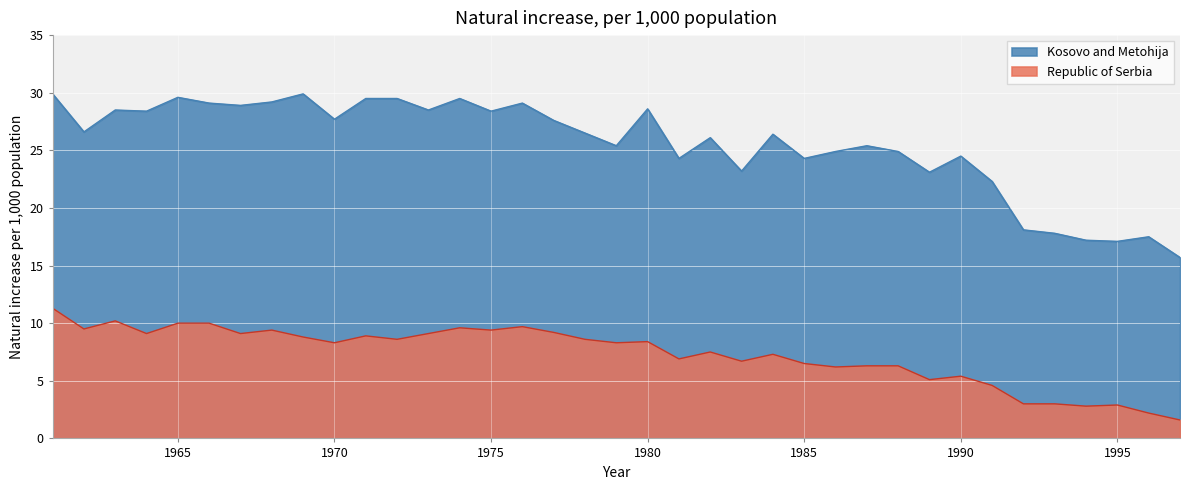

What are all the series names shown in the legend?

Kosovo and Metohija, Republic of Serbia